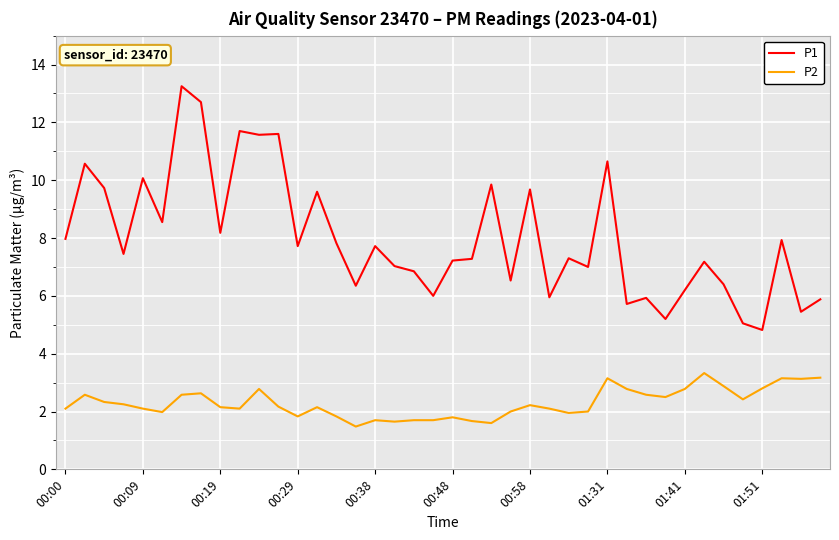

Which series has the largest total across all categories?

P1